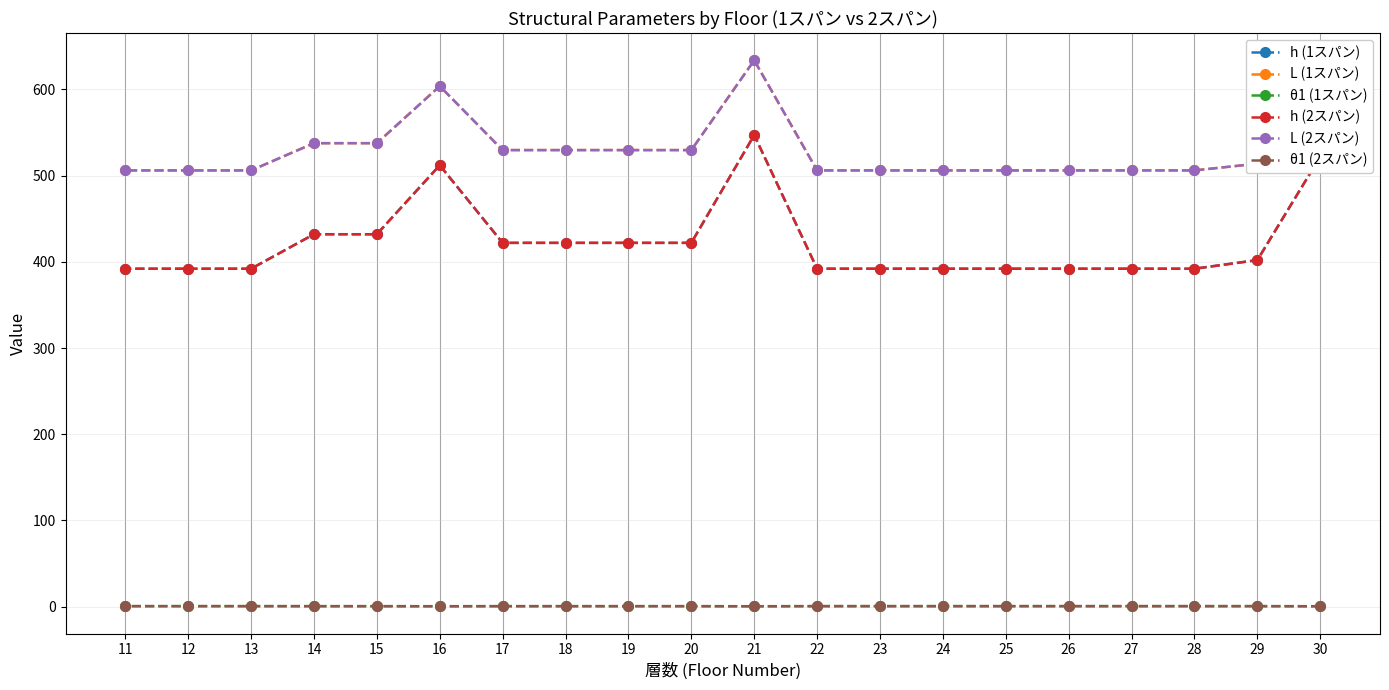

What is the sum of all θ1 (2スパン) values?

12.1